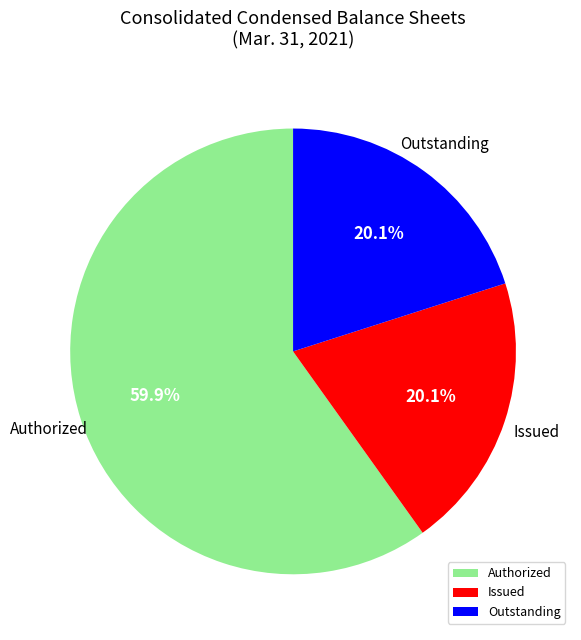

To the nearest percent, what is the difference between the largest and smallest slice percentages?

40%